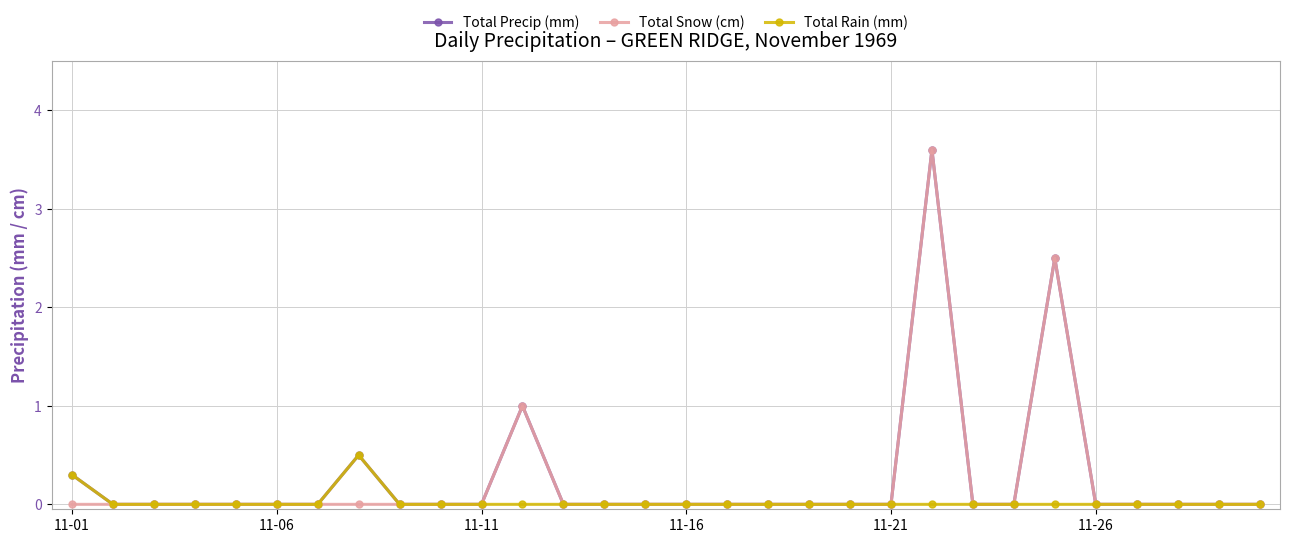

What is the highest value of the Total Precip (mm) series?

3.6